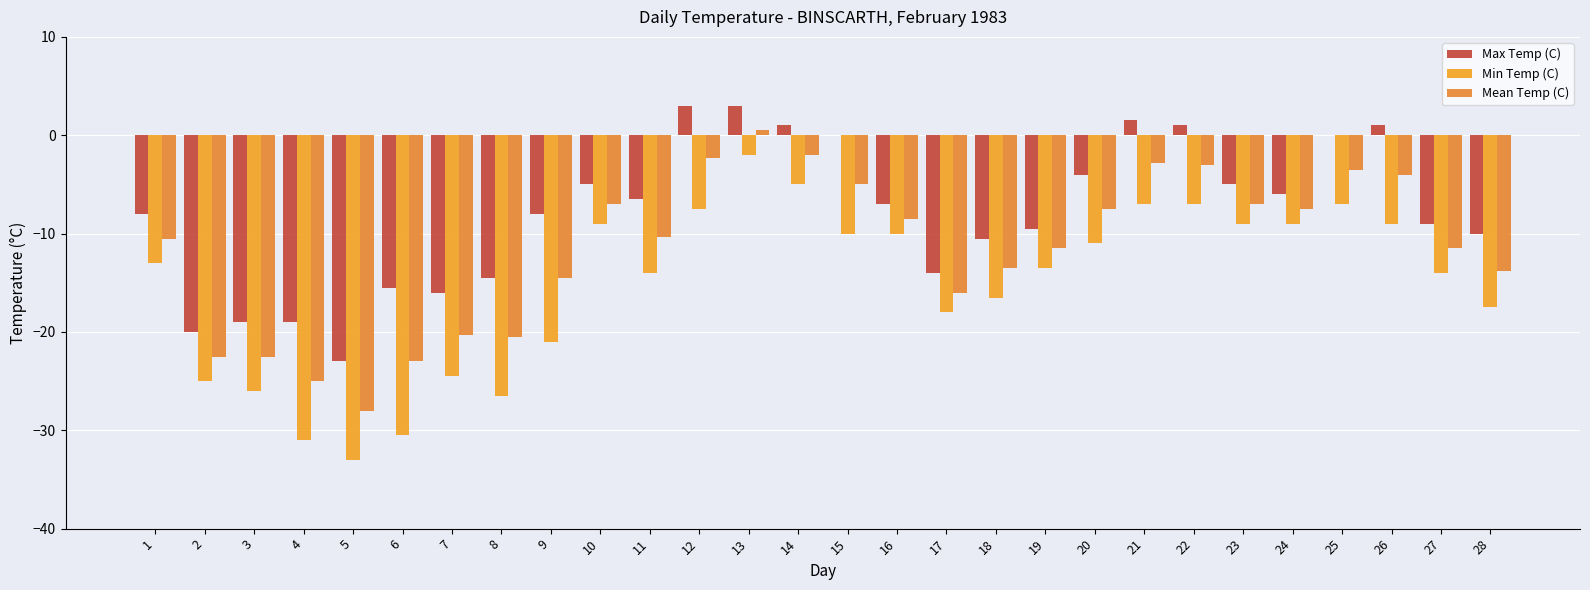

Read the Max Temp (C) value at 27.

-9.0